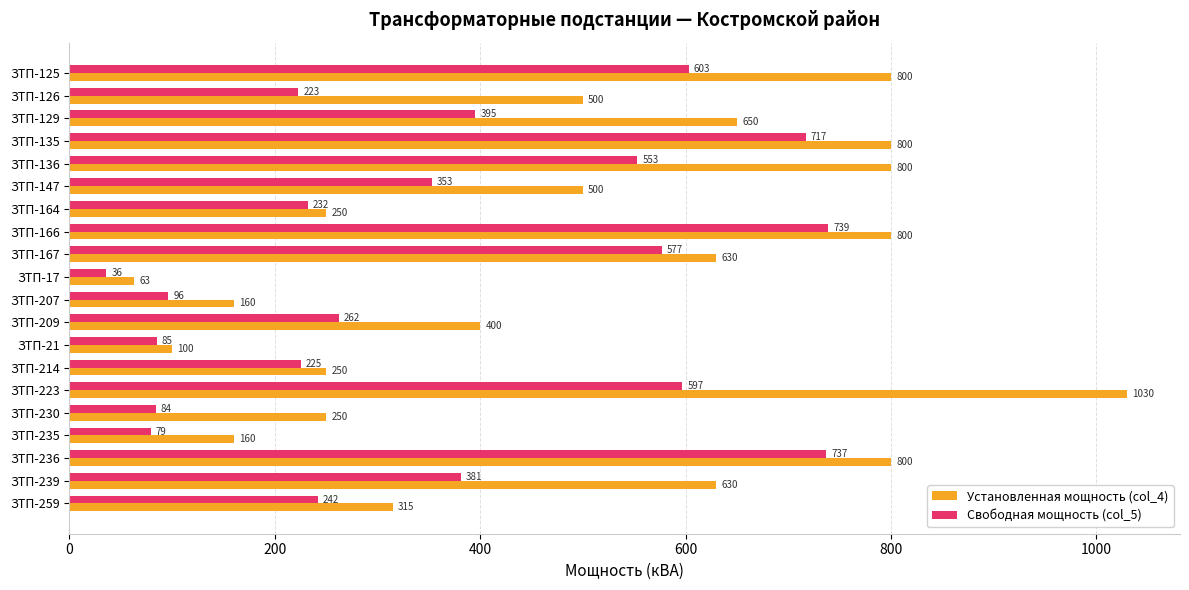

What is the difference between the maximum and minimum values in the Свободная мощность (col_5) series?

703